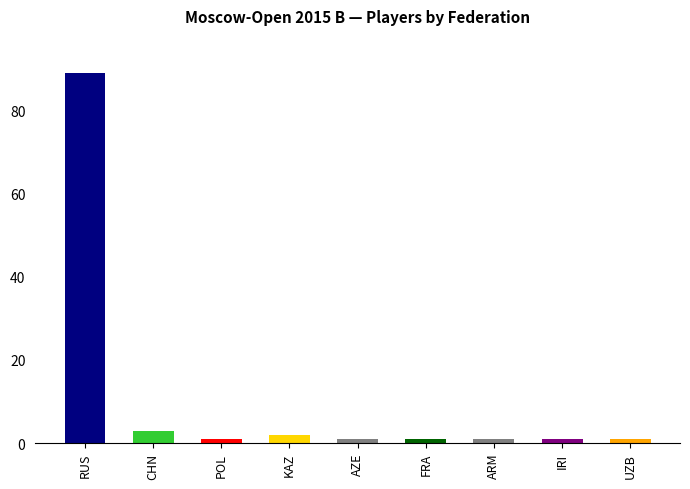

Which category has the highest value across all series?

RUS